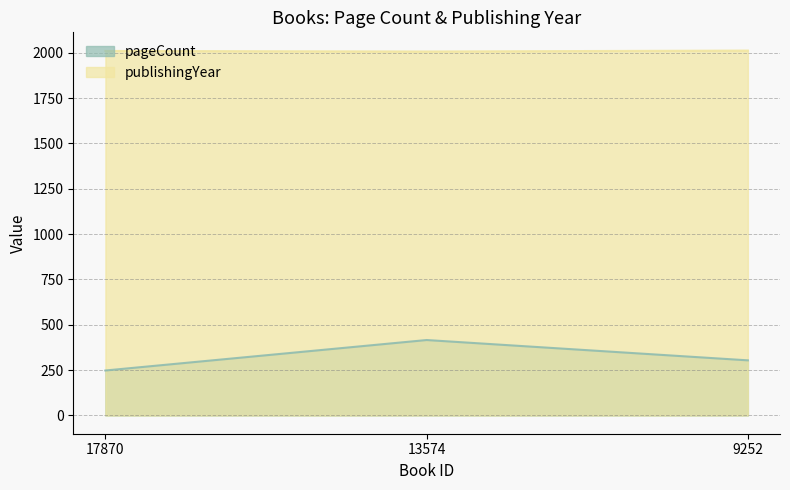

List the labels in order of publishingYear value, largest first.

9252, 17870, 13574